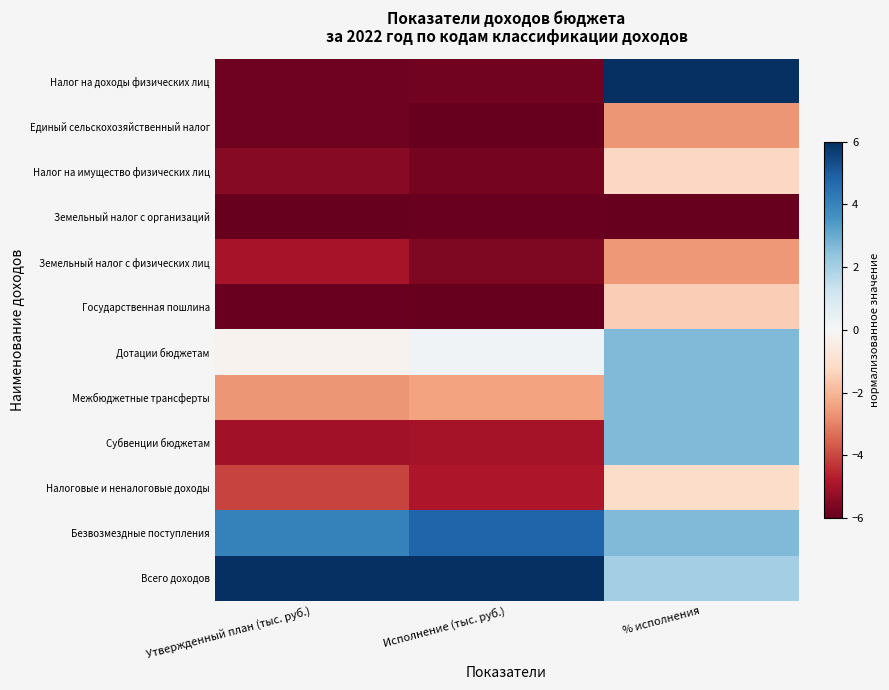

At which category is the sum across all series the highest?

% исполнения